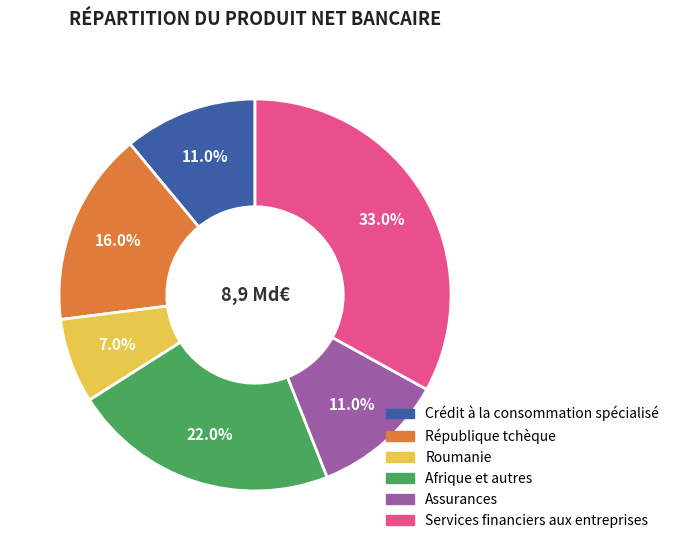

The Assurances slice represents 11% of the pie. True or false?

True